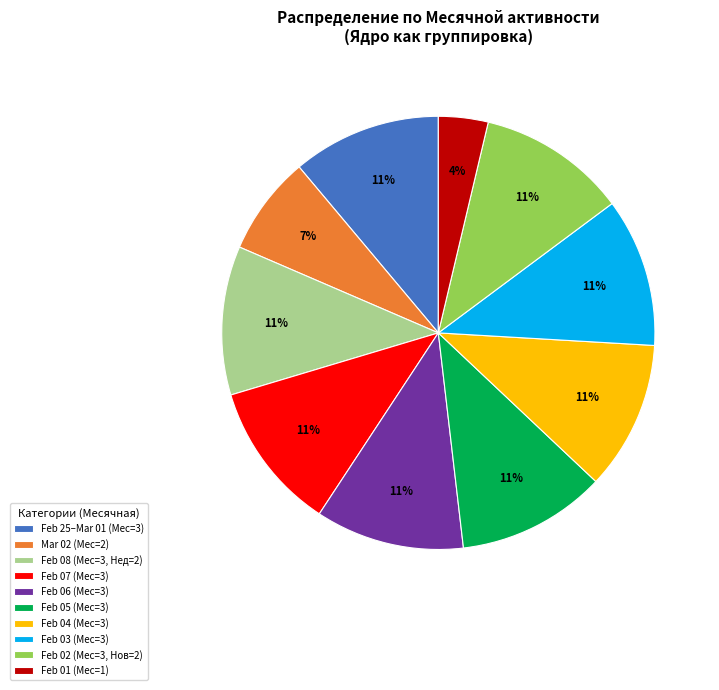

To the nearest percent, what portion does Feb 07 (Мес=3) represent?

11%